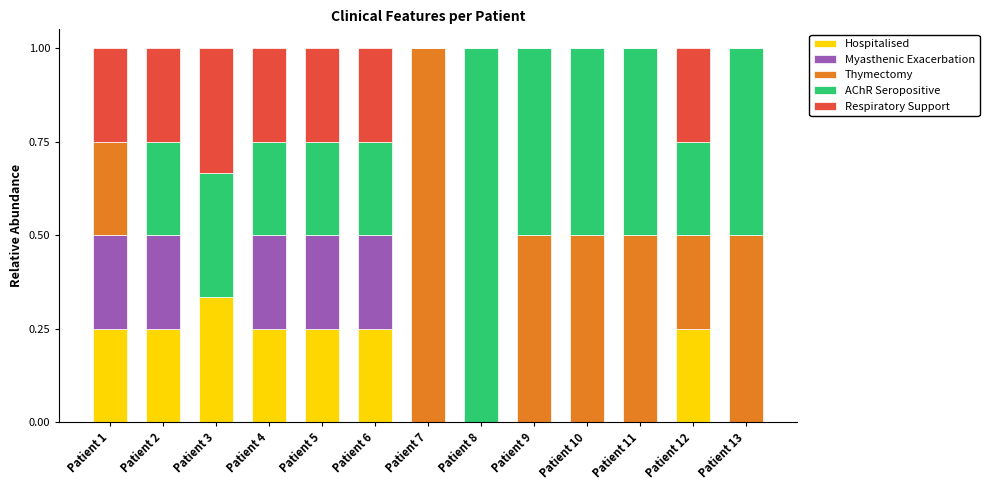

What is the sum of the Hospitalised values at Patient 4 and Patient 2?

0.5